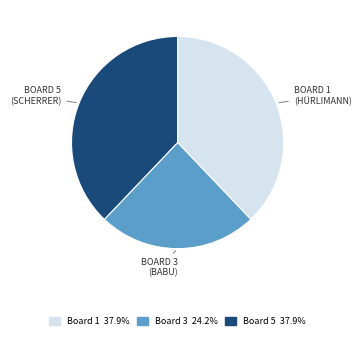

Does any single category account for the majority?

No